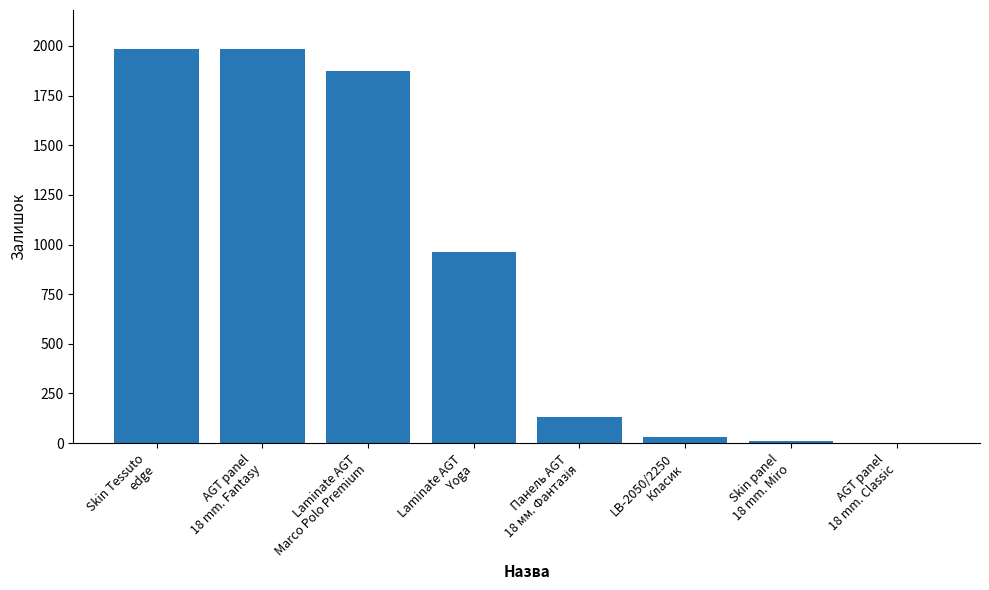

What is the maximum value shown in the chart?

1983